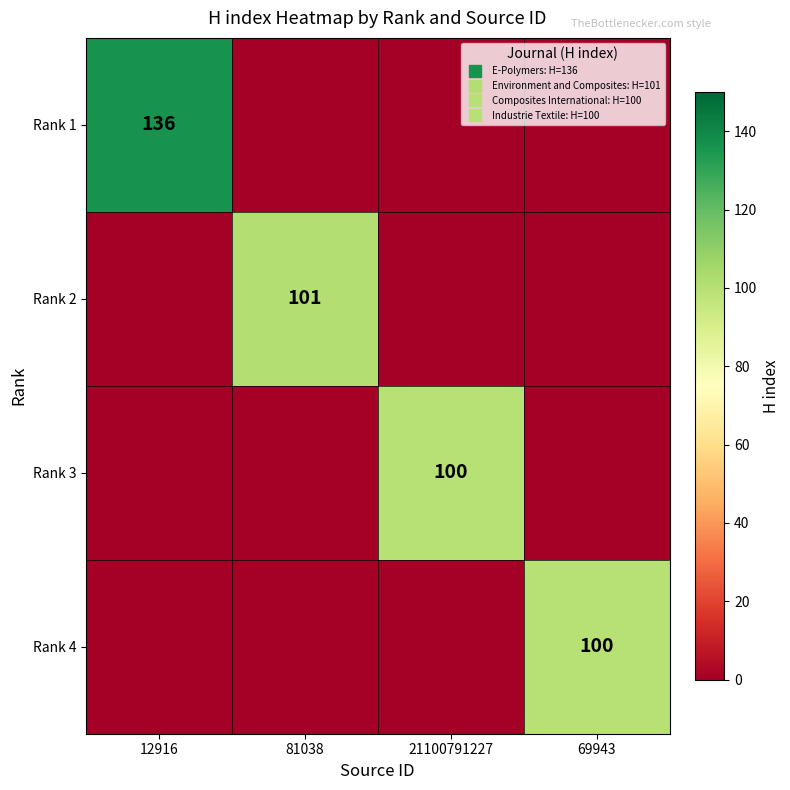

Is it true that Rank 1 equals 66 at 21100791227?

False